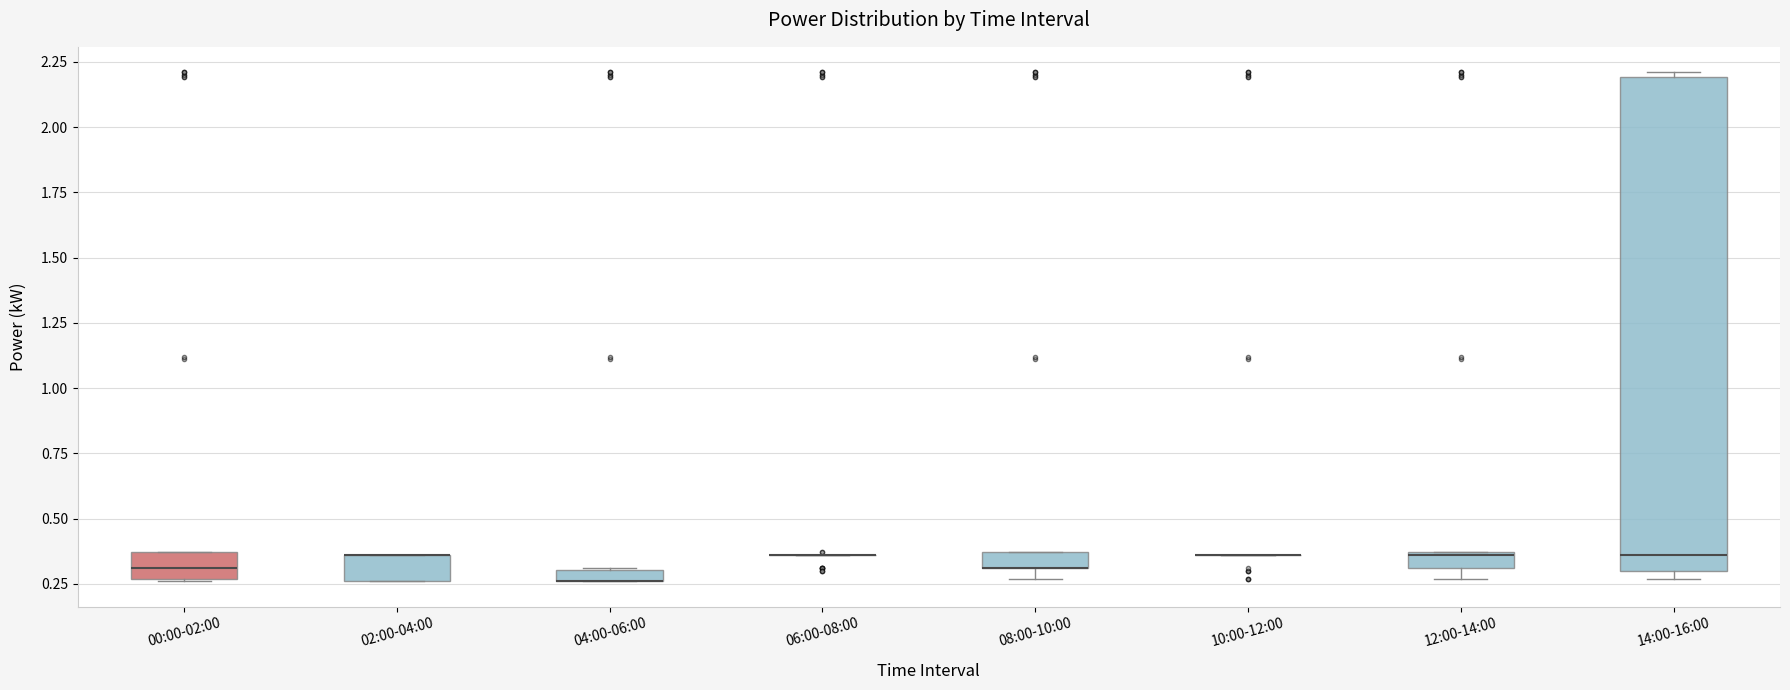

Where is the lower edge of the box for 12:00-14:00 on the y-axis? The values are not printed on the chart, so give them approximately, as read against the axis.

0.30